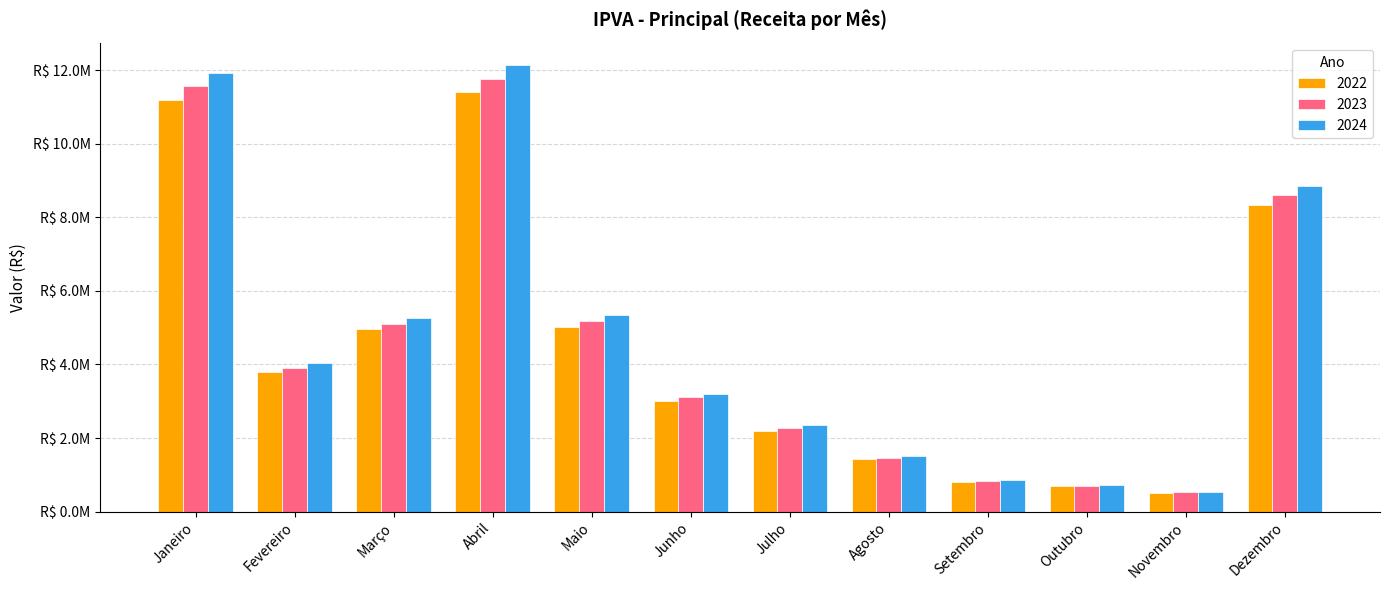

Does the chart contain stacked bars?

No